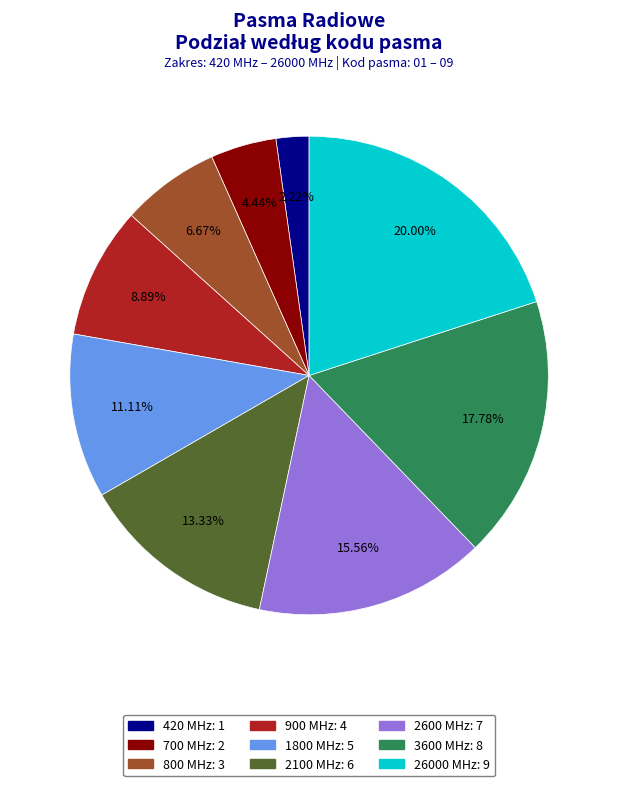

Which category has the smallest portion of the pie?

420 MHz